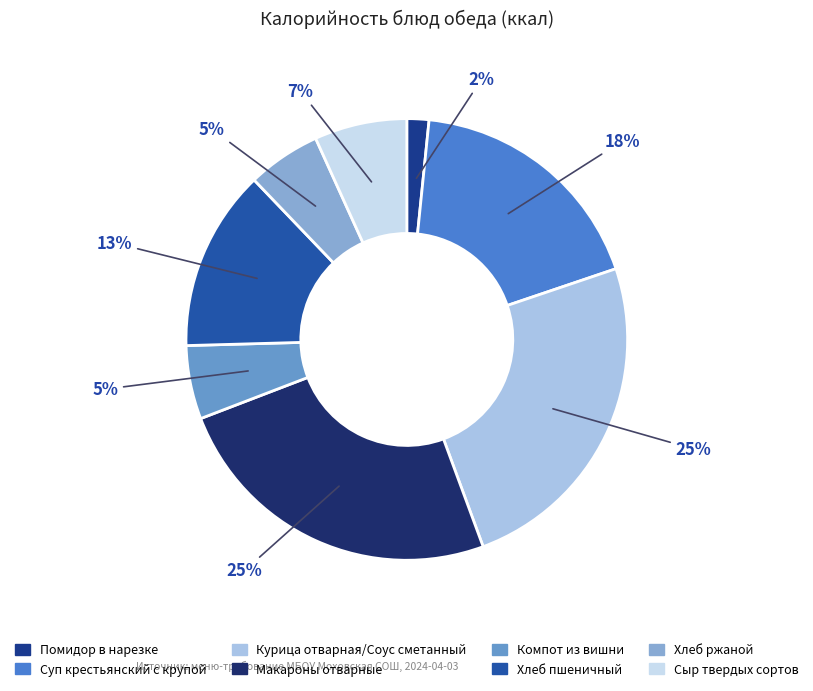

Is it true that Хлеб пшеничный is 2% of the pie?

False